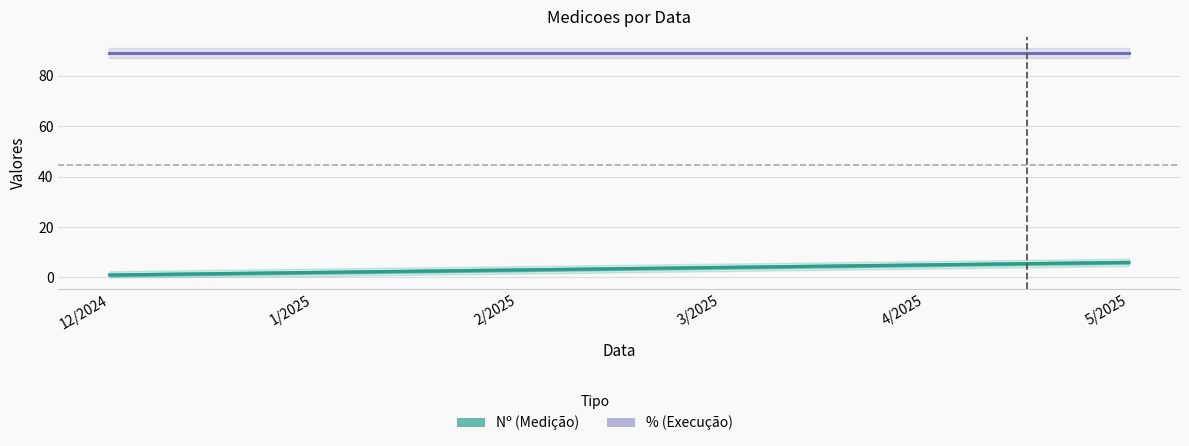

Is it true that % (Execução) equals 89.0 at 3/2025?

True